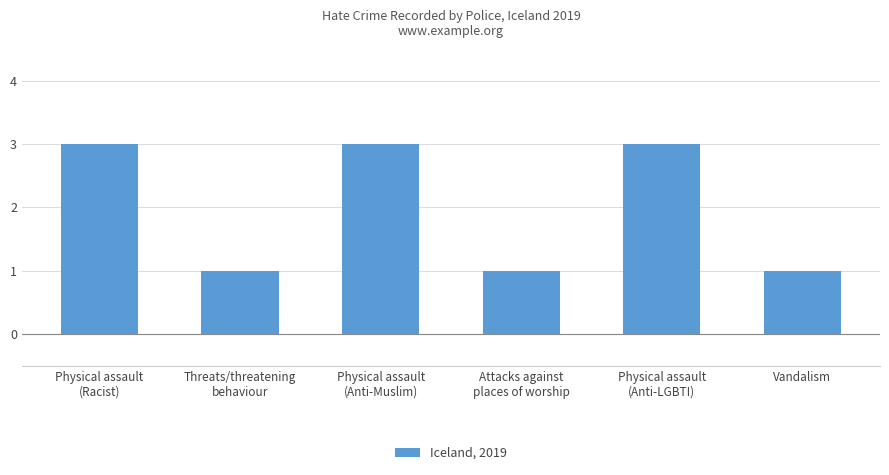

Reading left to right, extract all data points from this chart.

Physical assault
(Racist)=3	Threats/threatening
behaviour=1	Physical assault
(Anti-Muslim)=3	Attacks against
places of worship=1	Physical assault
(Anti-LGBTI)=3	Vandalism=1